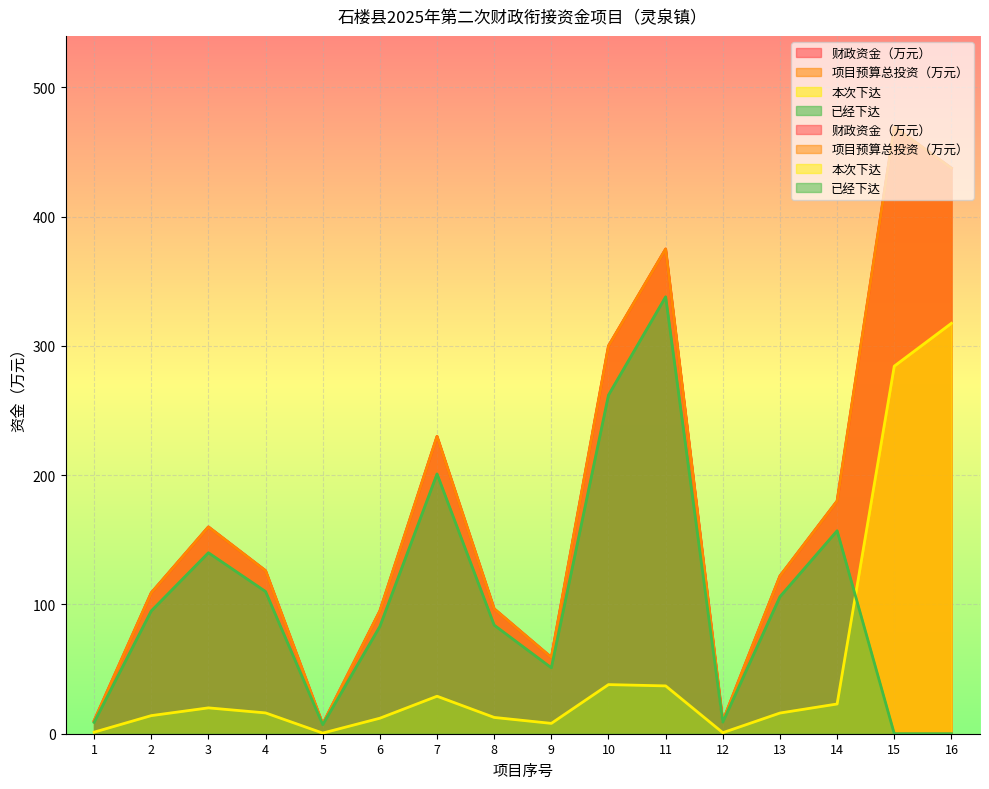

After their last crossing, which series has the higher values: 本次下达 or 已经下达?

本次下达